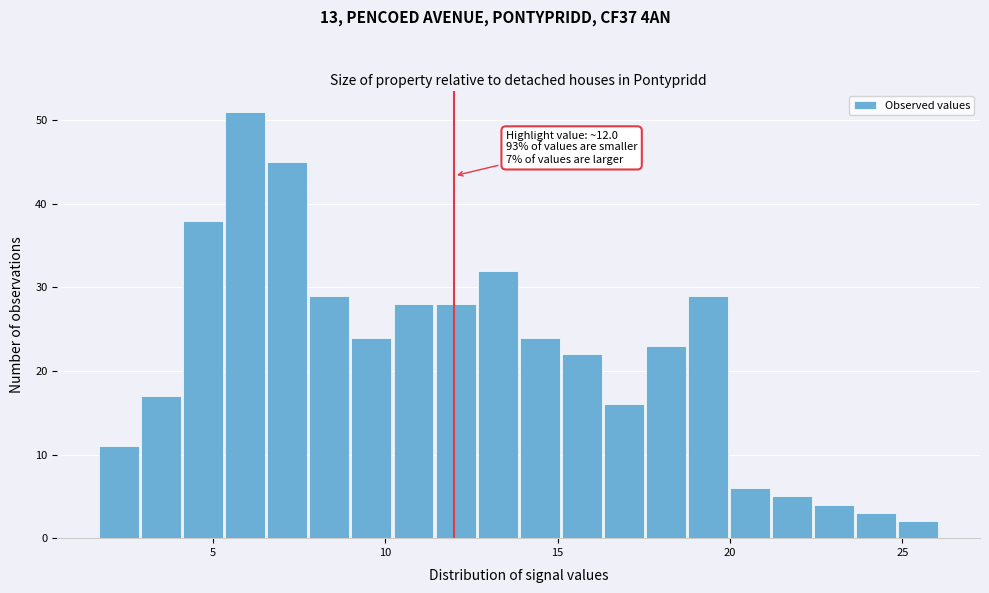

Read against the x-axis, roughly where is the centre of the tallest bar?

6.0